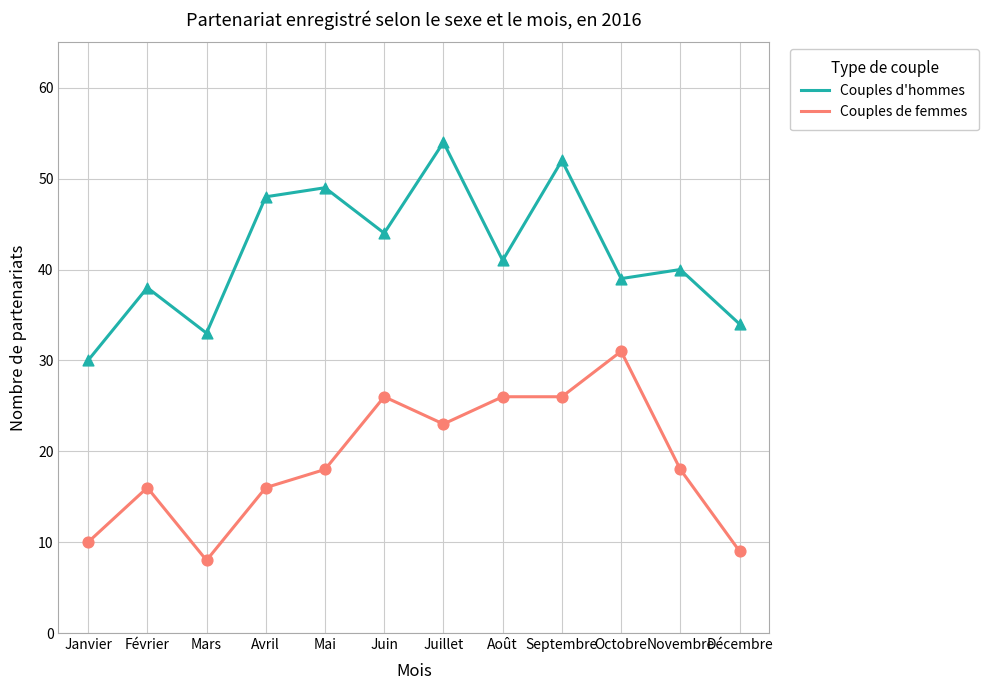

Is the value of Couples de femmes at Novembre greater than the value of Couples d'hommes at Avril?

No